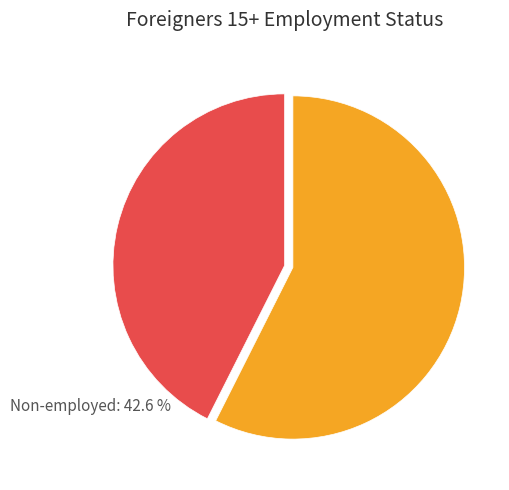

What is the largest slice in the pie chart?

Employed